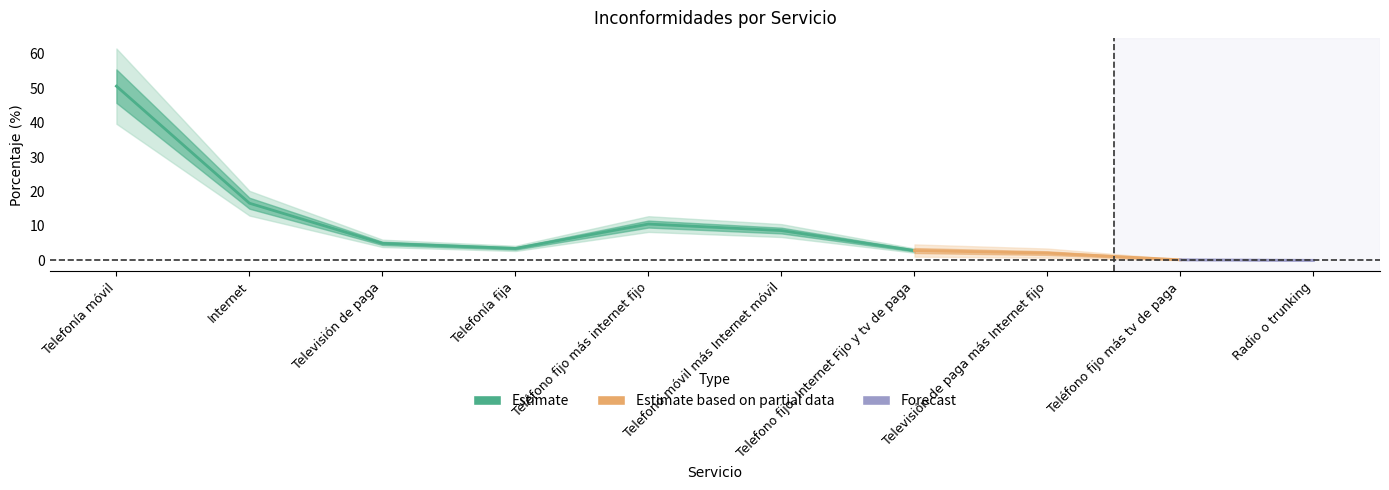

How many categories are shown in the chart?

10